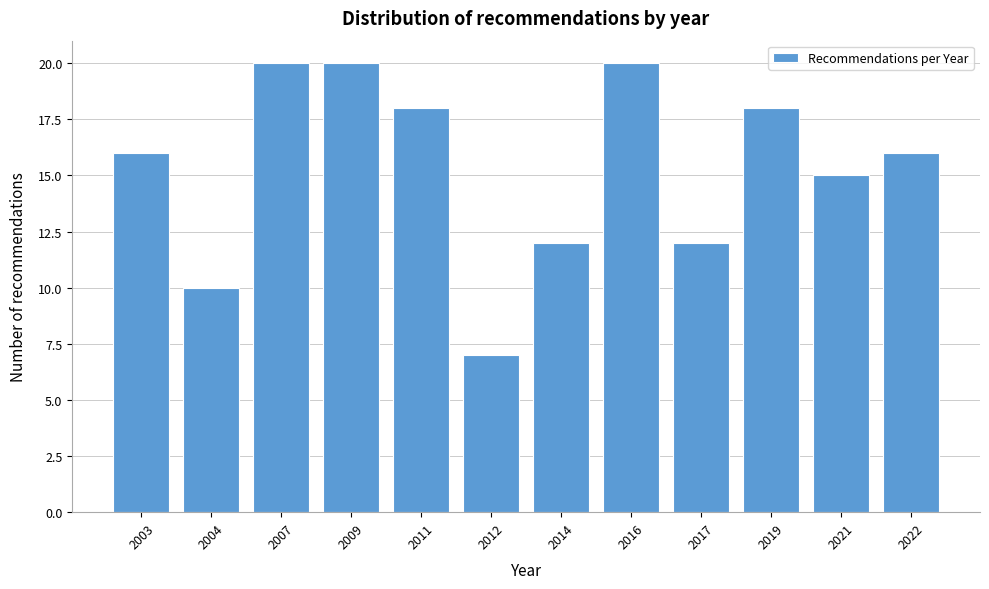

Reading left to right, list all the values displayed in this chart.

2003=16	2004=10	2007=20	2009=20	2011=18	2012=7	2014=12	2016=20	2017=12	2019=18	2021=15	2022=16